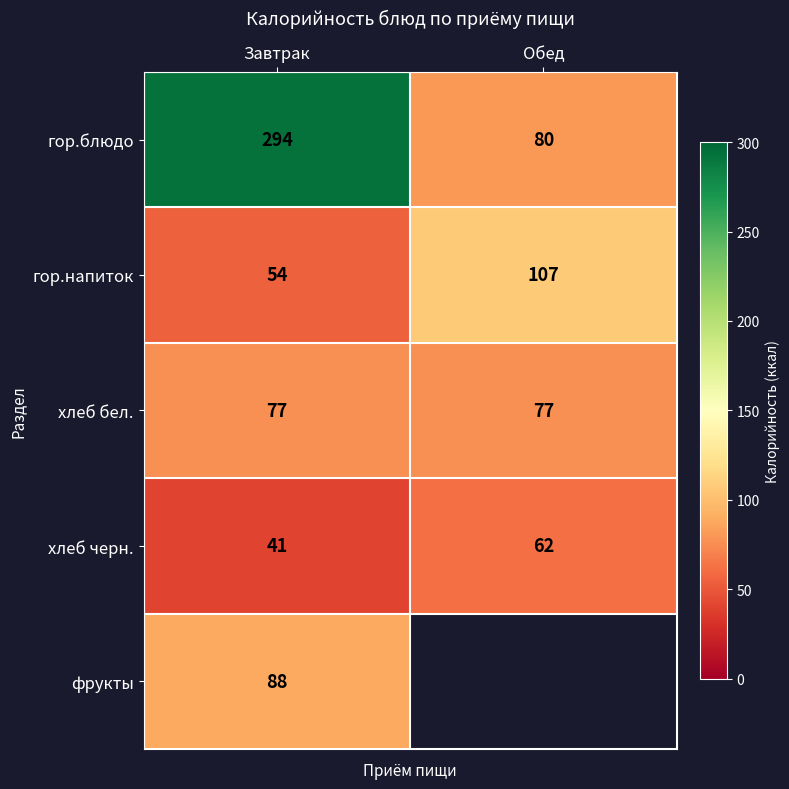

Is the value of хлеб черн. at Обед greater than the value of гор.блюдо at Завтрак?

No